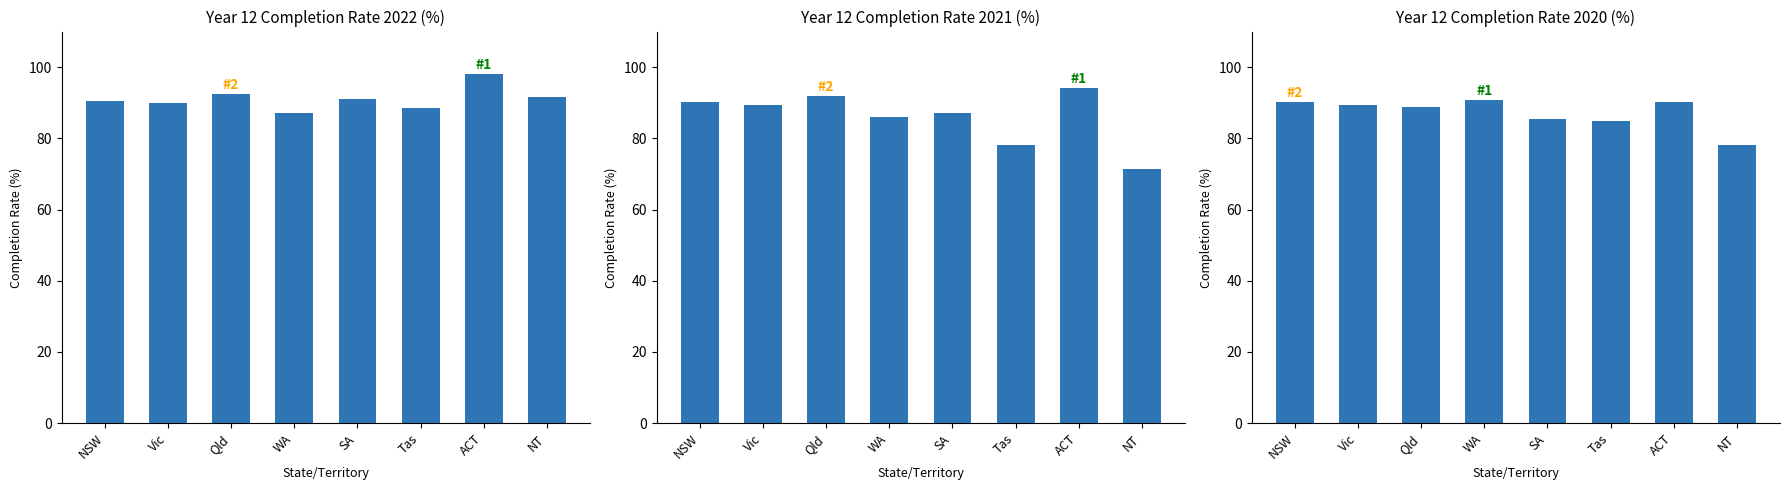

Which series has the largest total across all categories?

2022